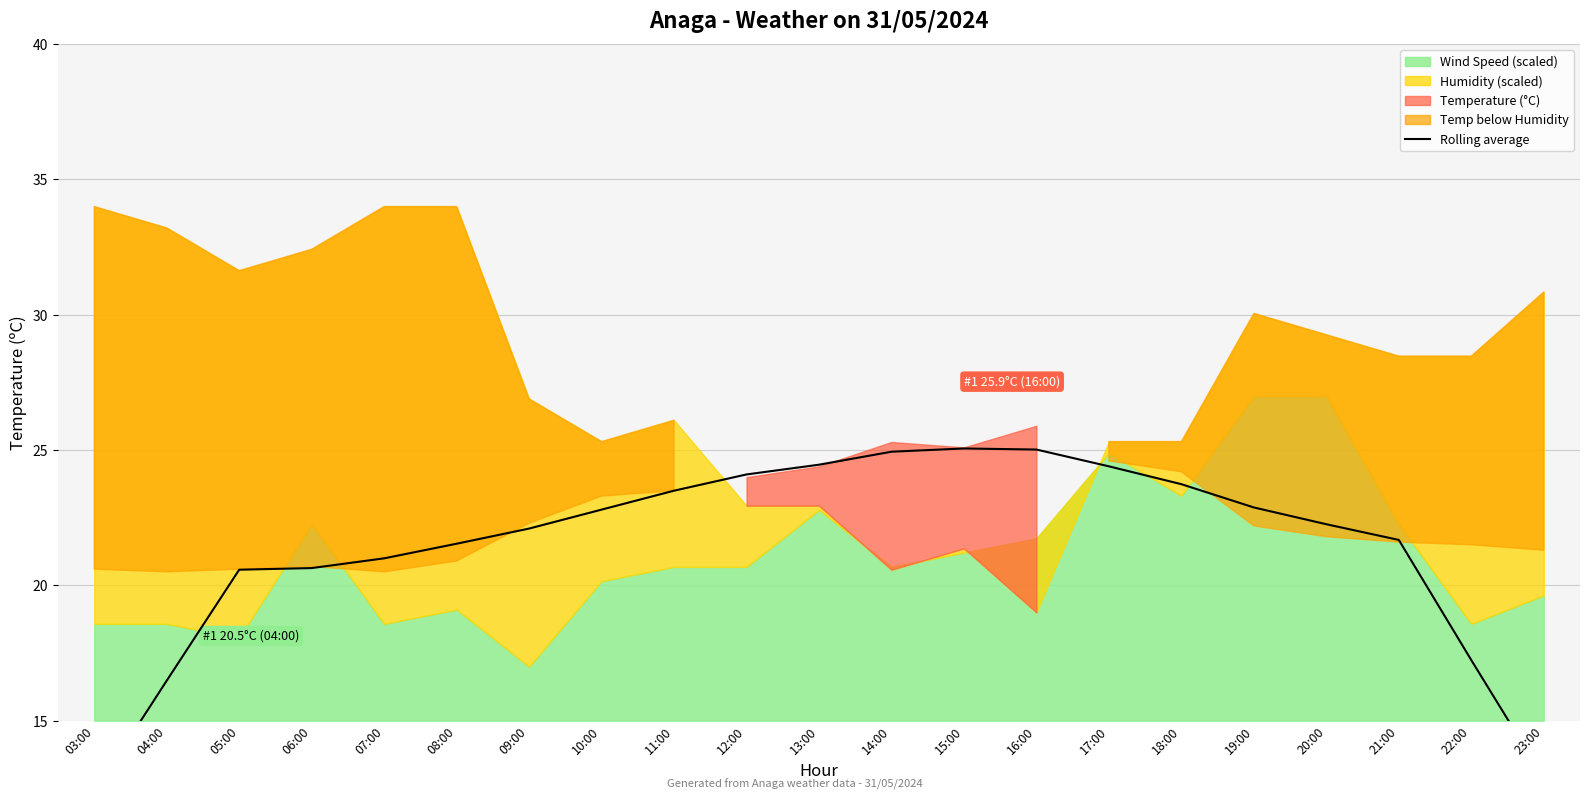

Read the value at 23:00.

12.9